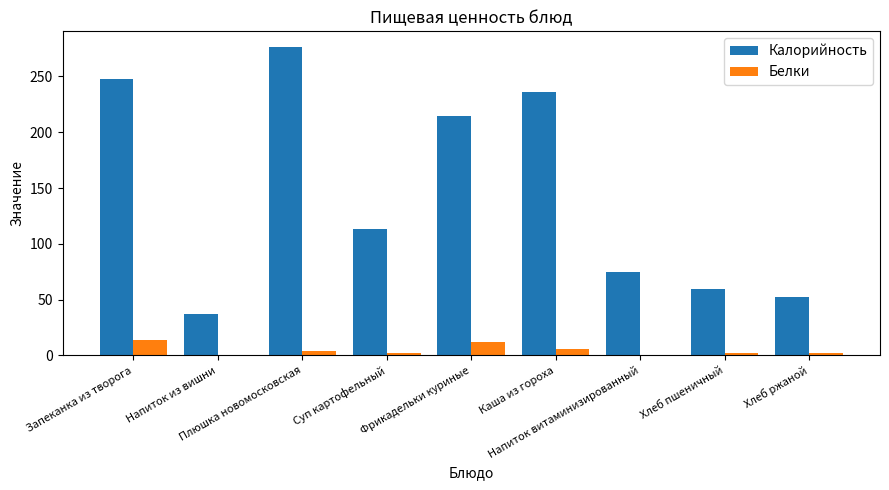

Count the number of data series in this chart.

2